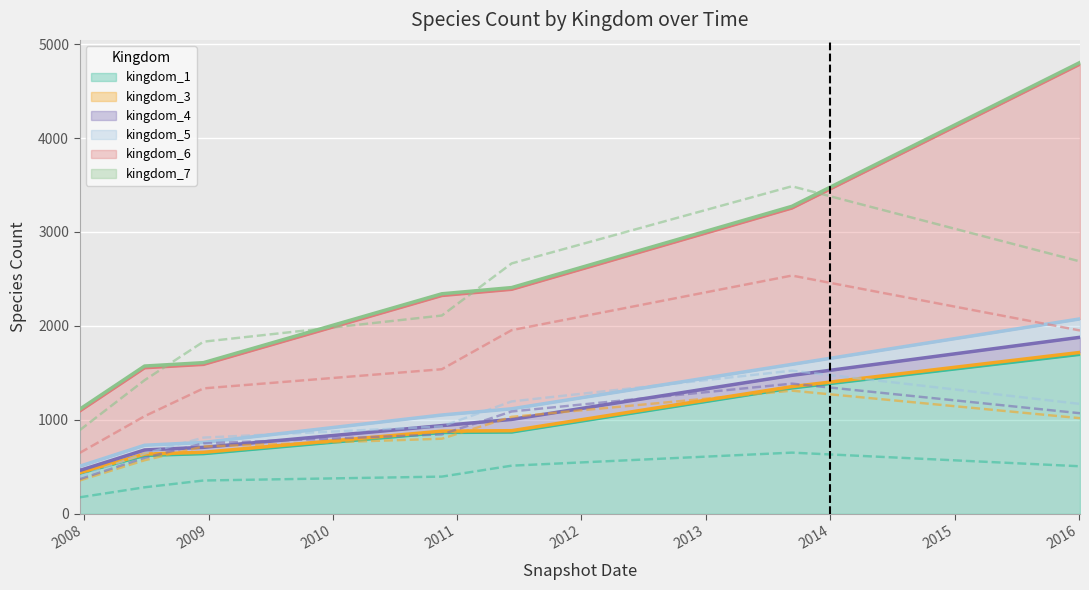

What is the value of the kingdom_1 point at the 3rd from the left?

641